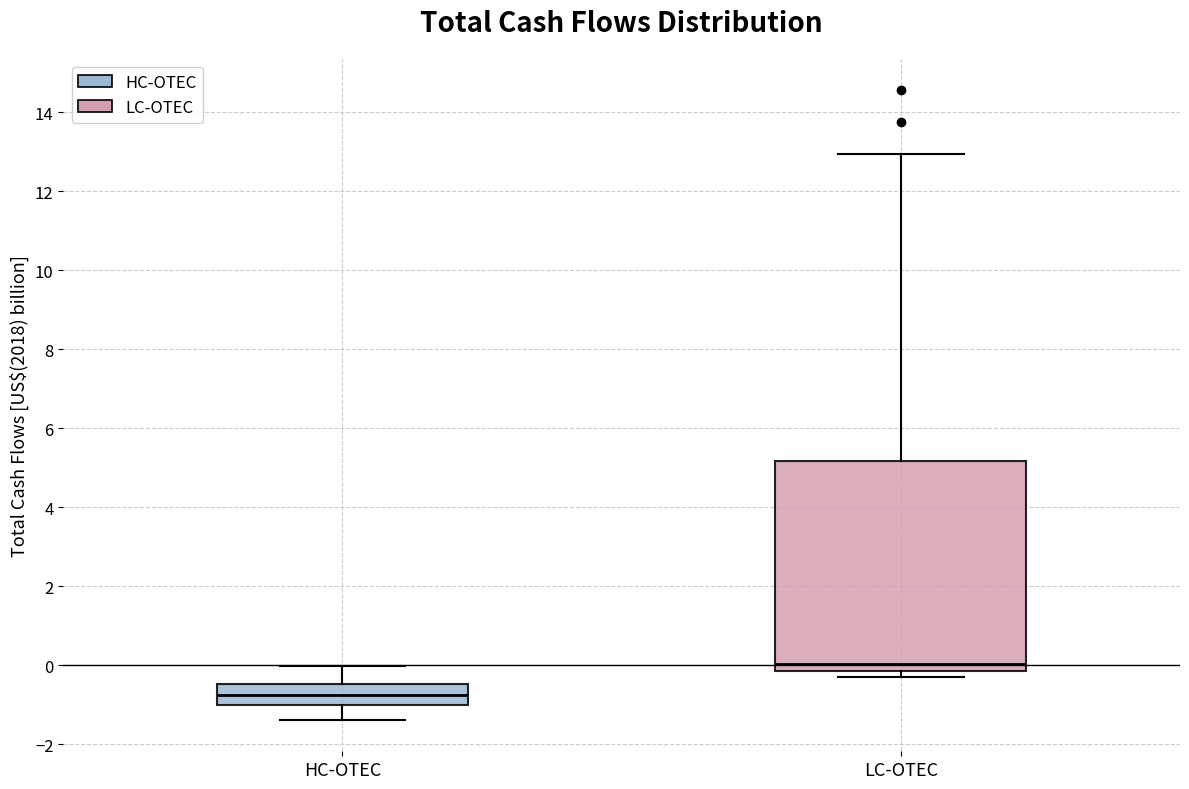

Reading left to right, transcribe this box plot: for each box, give where its median line is, the range the box spans, and where its two whiskers end, as read against the y-axis. The values are not printed on the chart, so give them approximately, as read against the axis.

HC-OTEC: median -0.8, box -1.0 to -0.4, whiskers -1.4 to 0.0
LC-OTEC: median 0.0, box -0.2 to 5.2, whiskers -0.2 (just below the box's lower edge) to 13.0